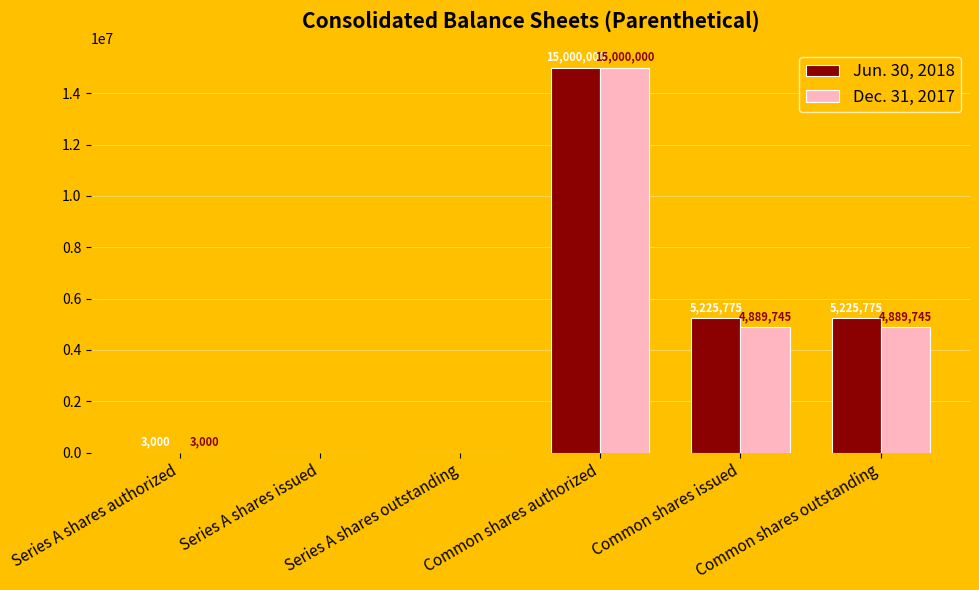

True or false: Dec. 31, 2017 has a value of 15000000 at Common shares authorized.

True